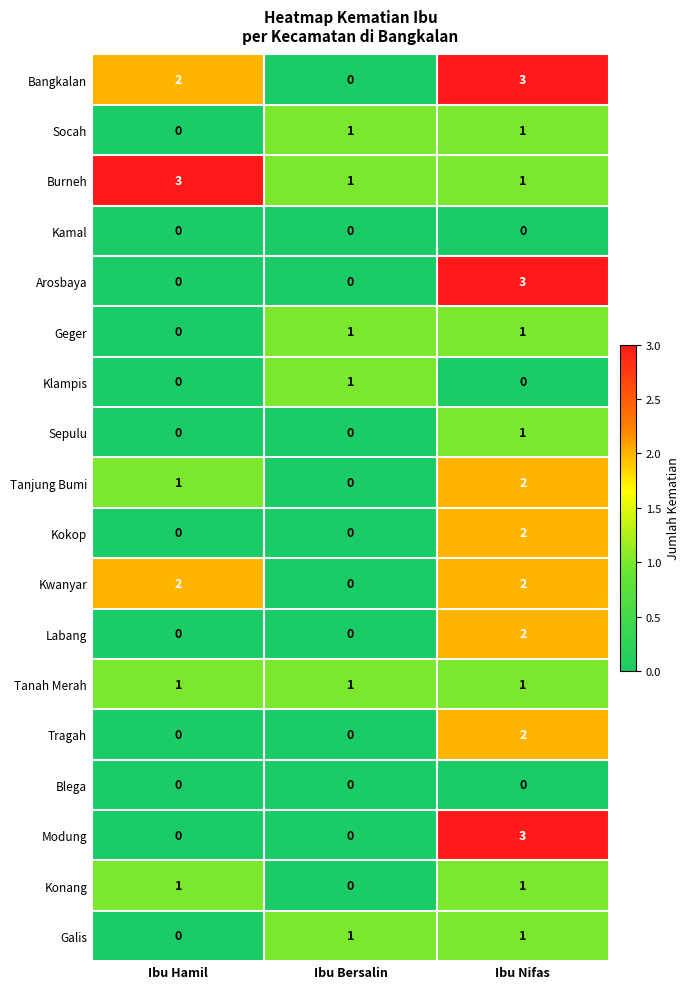

What is the spread (max minus min) of values at Ibu Nifas?

3